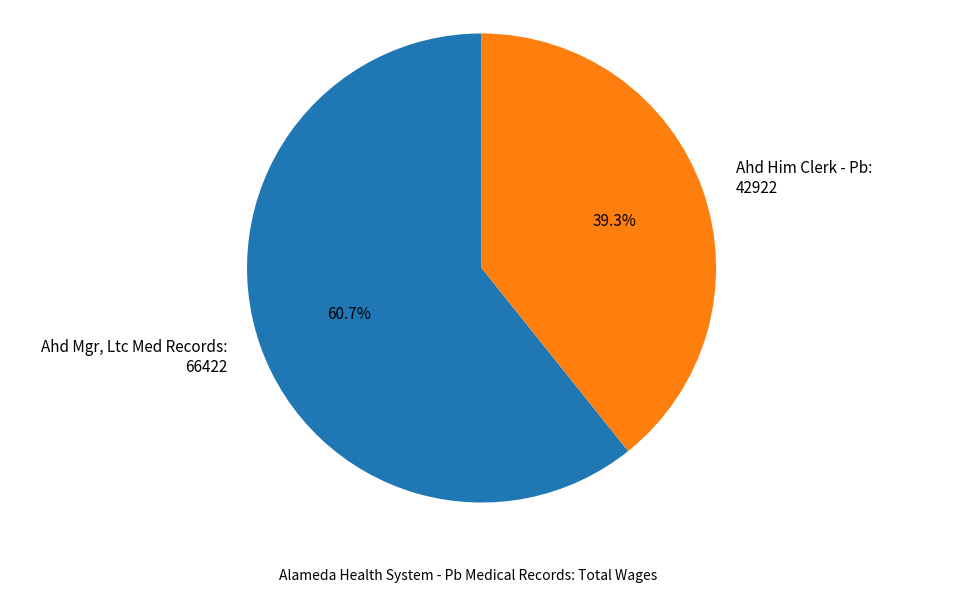

What is the ratio of the value at Ahd Him Clerk - Pb to the value at Ahd Mgr, Ltc Med Records?

0.6